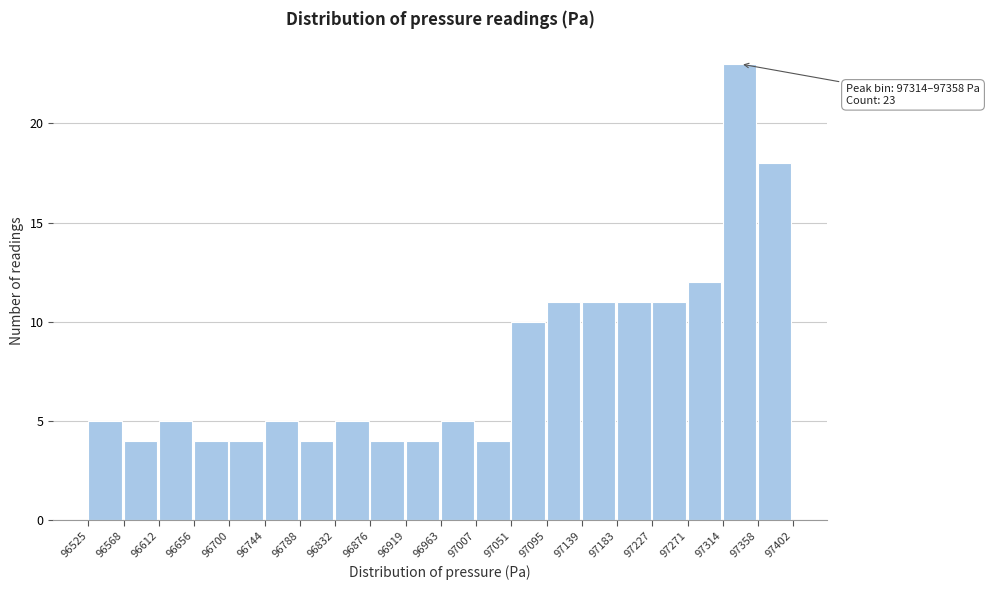

Which range on the x-axis has the tallest bar?

97314 to 97358